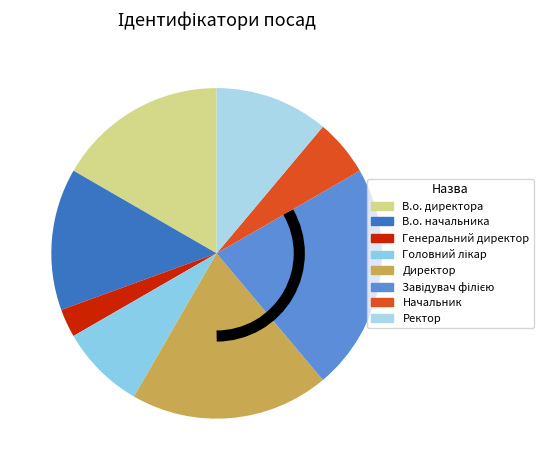

How many segments does this pie chart have?

8